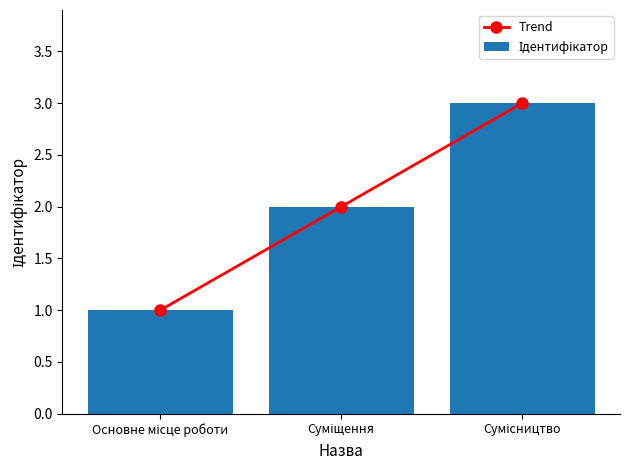

Is the value of Trend at Суміщення greater than the value of Ідентифікатор at Основне місце роботи?

Yes